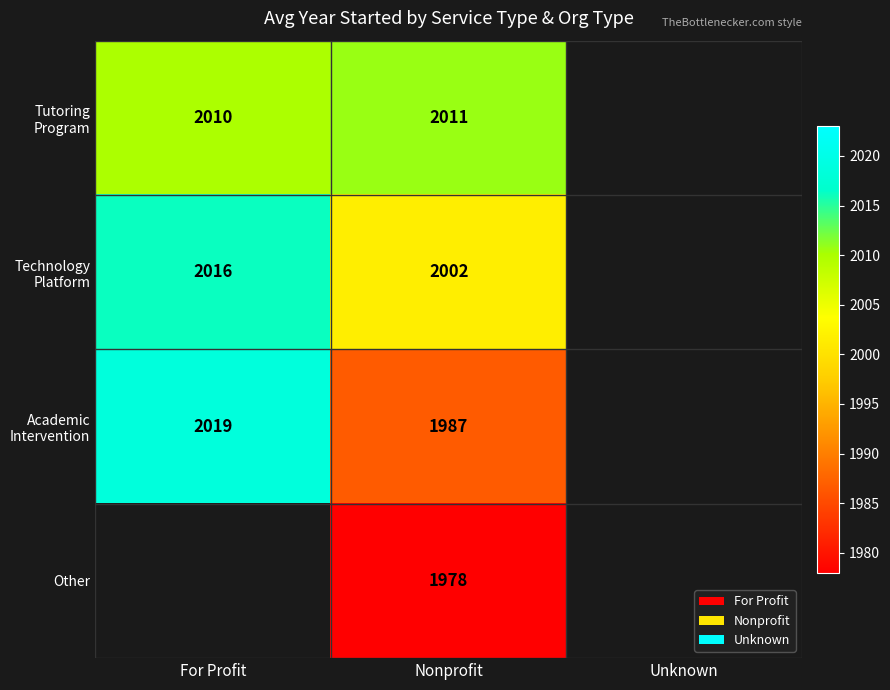

Which category has the lowest value in the Technology Platform series?

Nonprofit